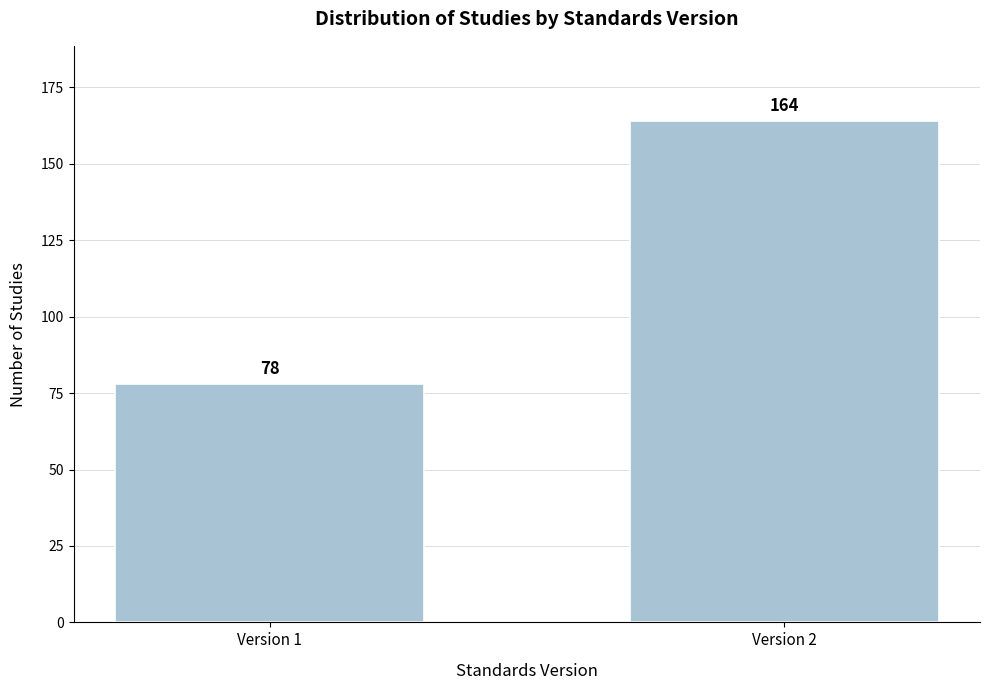

Reading right to left, extract all data points from this chart.

164	78